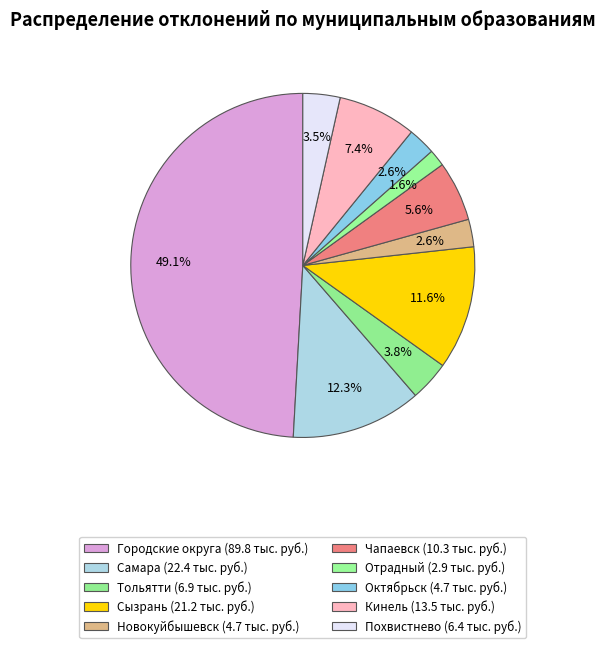

What is the ratio of the value at Самара to the value at Городские округа?

0.2